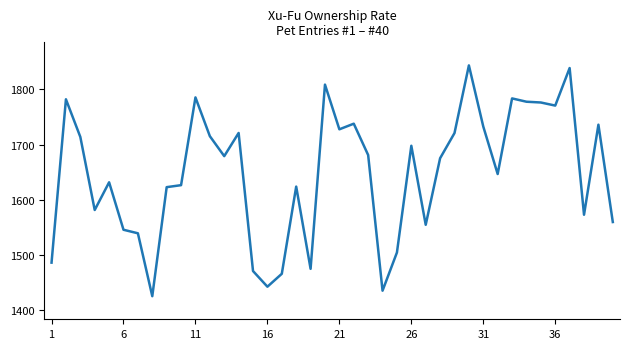

What is the minimum value shown in the chart?

1425.4